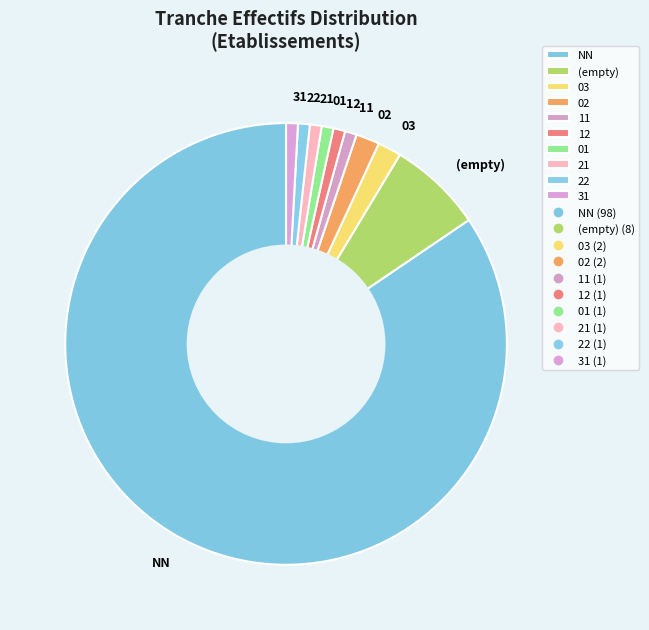

Combined, do 12 and 02 account for over 50%?

No